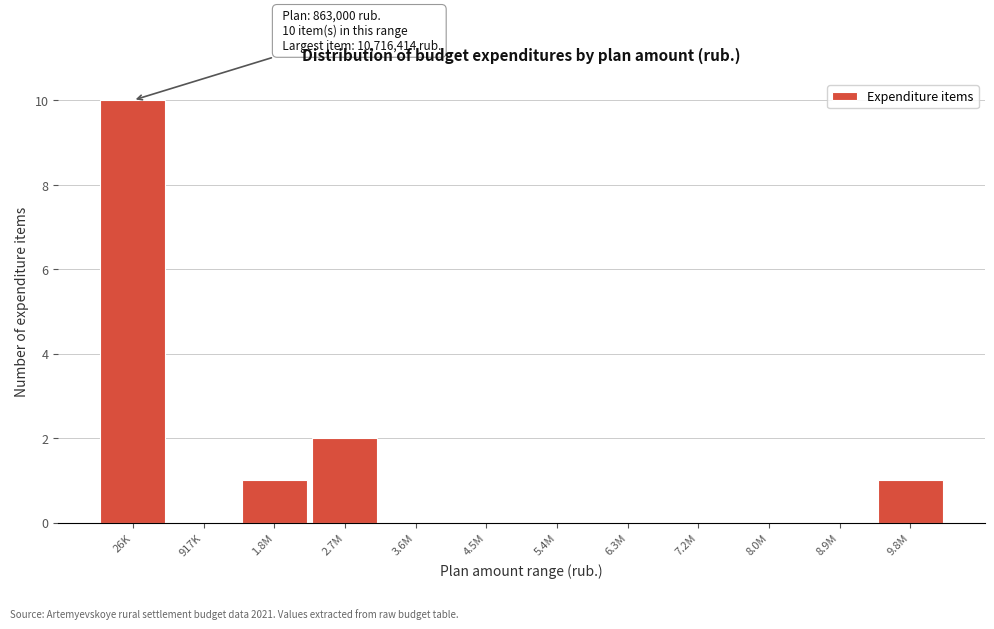

Reading left to right, what are all the values shown in this chart?

26K=10	917K=0	1.8M=1	2.7M=2	3.6M=0	4.5M=0	5.4M=0	6.3M=0	7.2M=0	8.0M=0	8.9M=0	9.8M=1